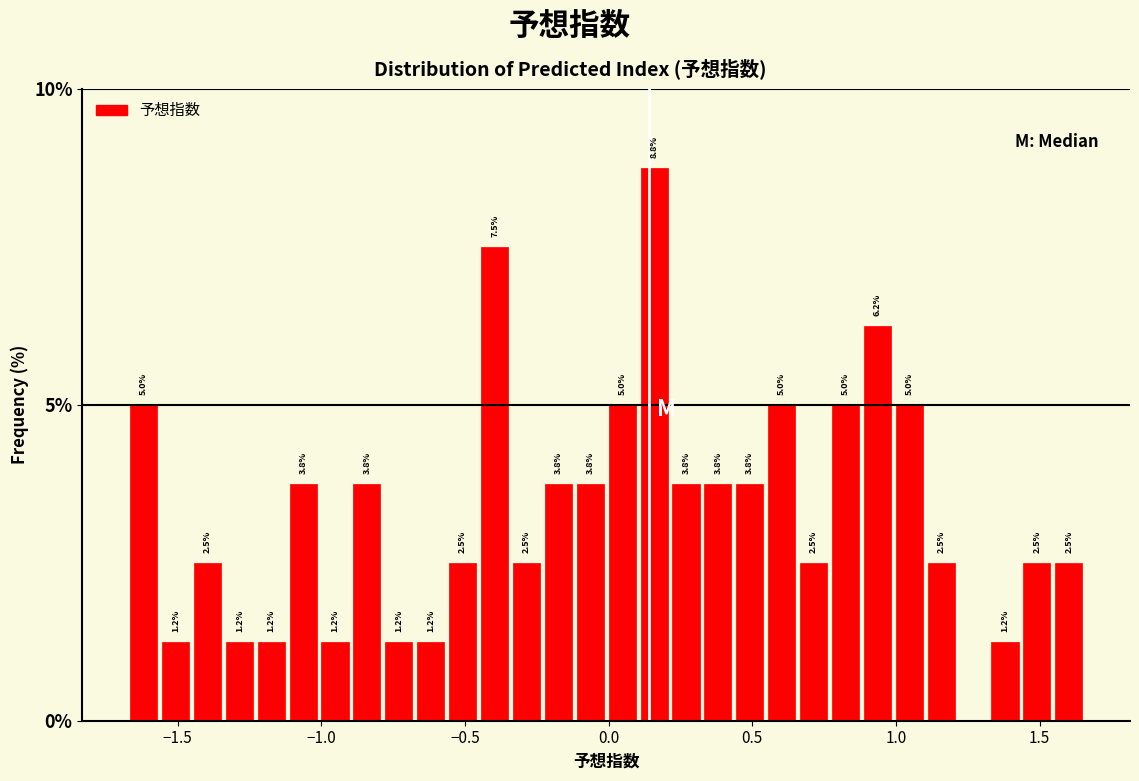

Around what value on the x-axis is the tallest bar? Give the approximate position of its centre, as read against the axis.

0.15